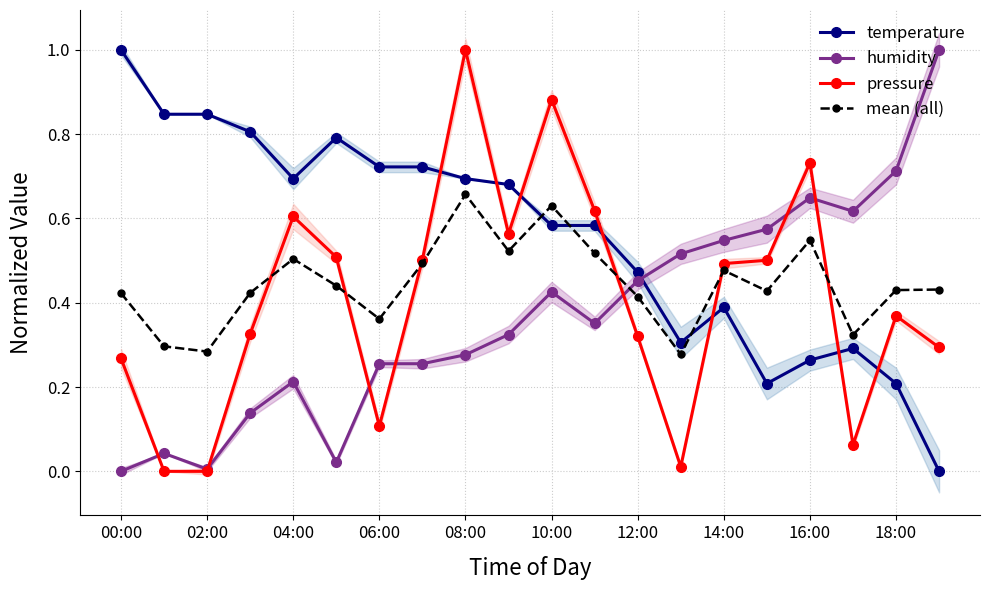

What is the sum of all pressure values?

8.2